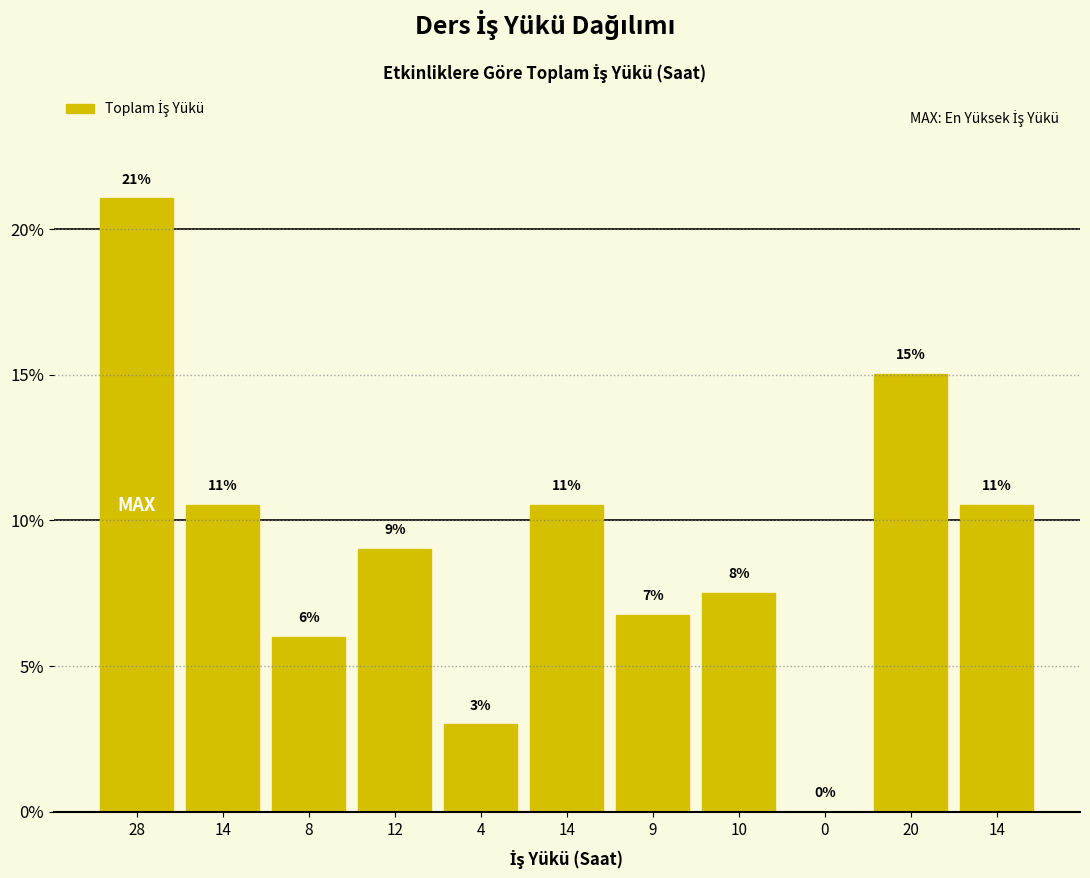

Count the number of categories in the chart.

11